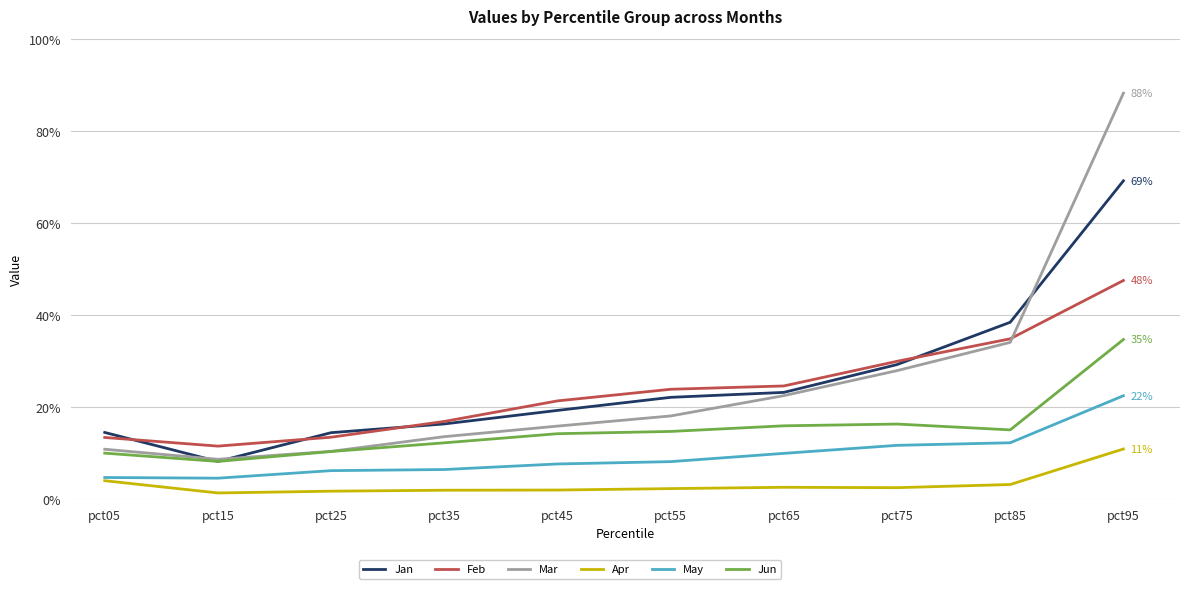

What are all the series names shown in the legend?

Jan, Feb, Mar, Apr, May, Jun